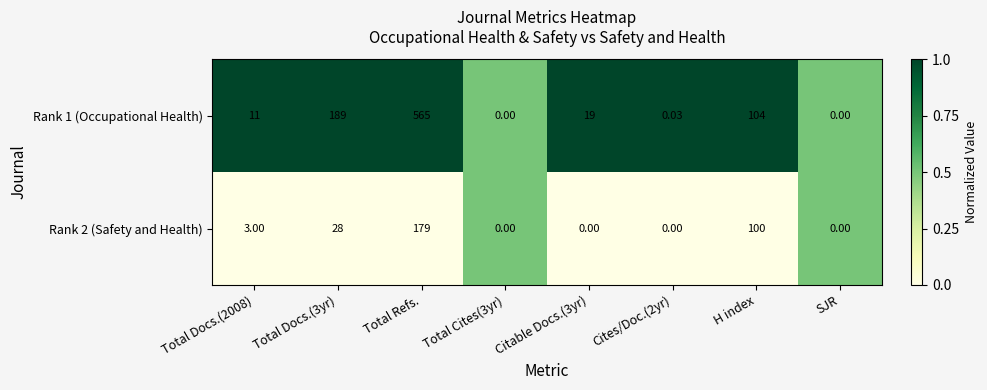

Is the value of Rank 2 (Safety and Health) at Total Refs. greater than the value of Rank 1 (Occupational Health) at H index?

Yes